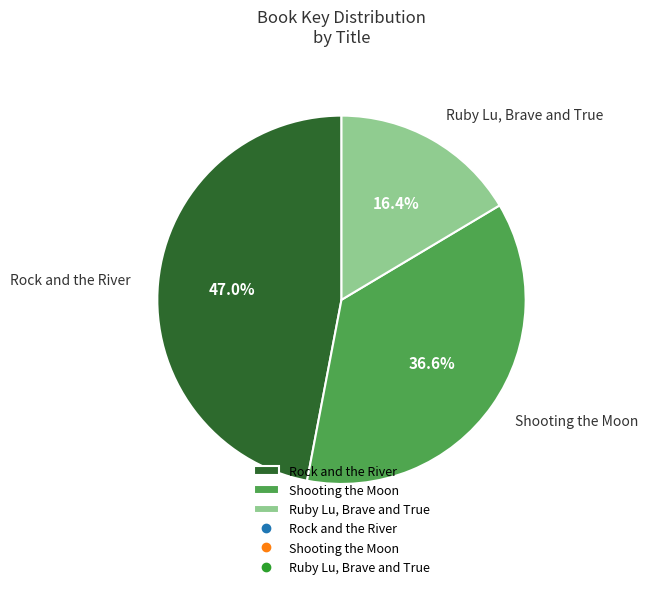

Is Rock and the River the majority of the pie?

No